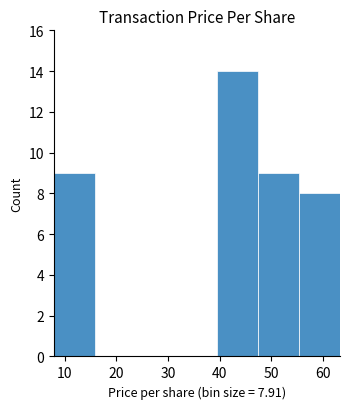

Over which range of the x-axis is the bar tallest?

40 to 47